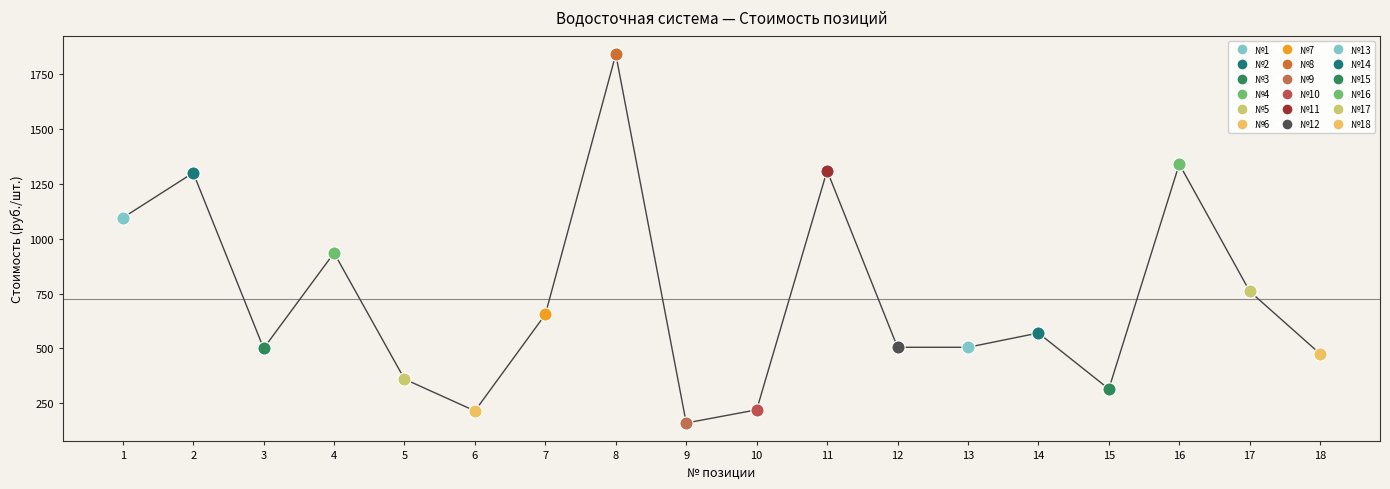

Approximately how many times larger is the value at 5 compared to 12?

0.7